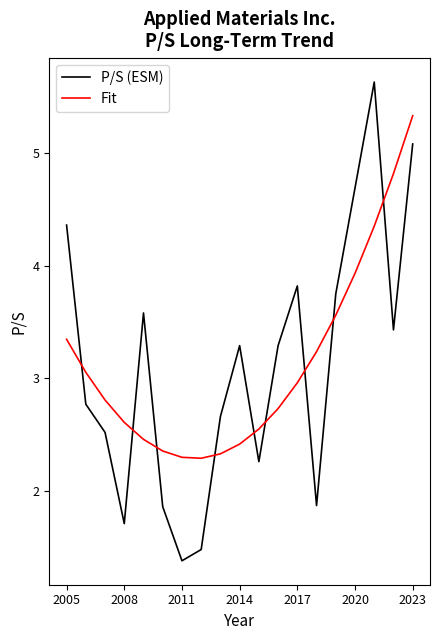

What is the maximum value shown in the chart?

5.6